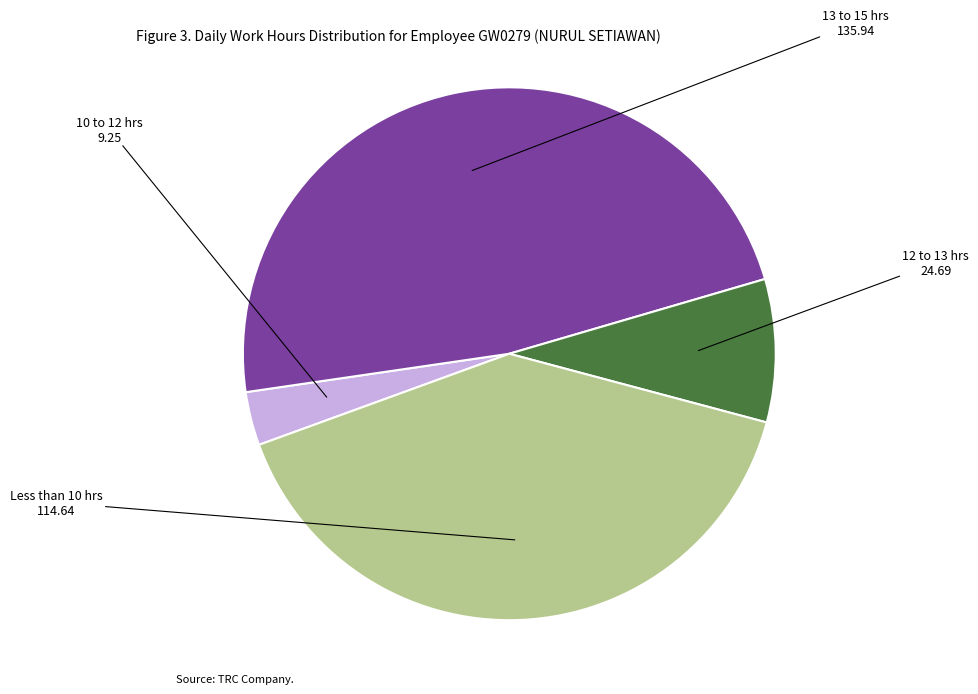

Does any single category account for the majority?

No